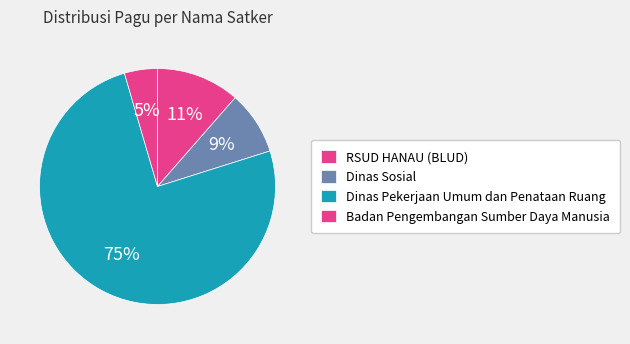

Which has a higher value, Dinas Pekerjaan Umum dan Penataan Ruang or Badan Pengembangan Sumber Daya Manusia?

Dinas Pekerjaan Umum dan Penataan Ruang